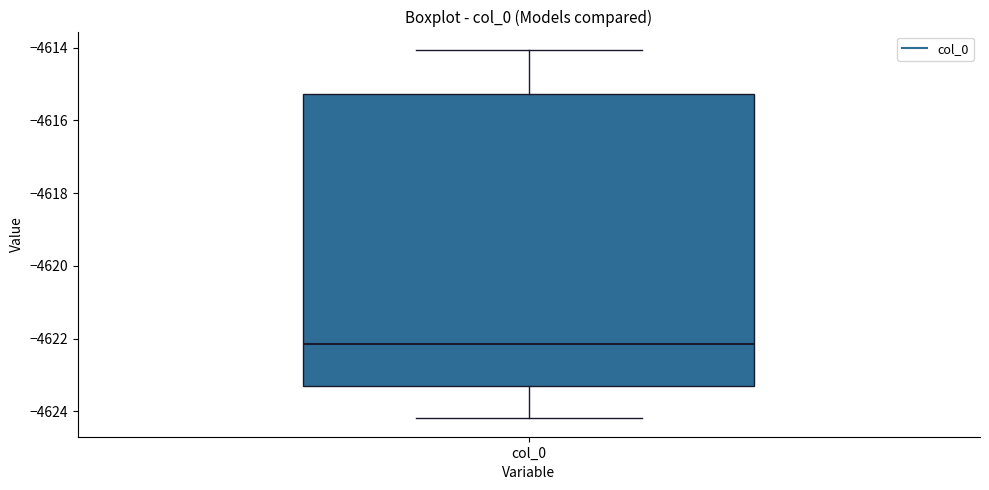

Transcribe this box plot: give where the median line is, the range the box spans, and where the two whiskers end, as read against the y-axis. The values are not printed on the chart, so give them approximately, as read against the axis.

median -4622.2, box -4623.2 to -4615.2, whiskers -4624.2 to -4614.0